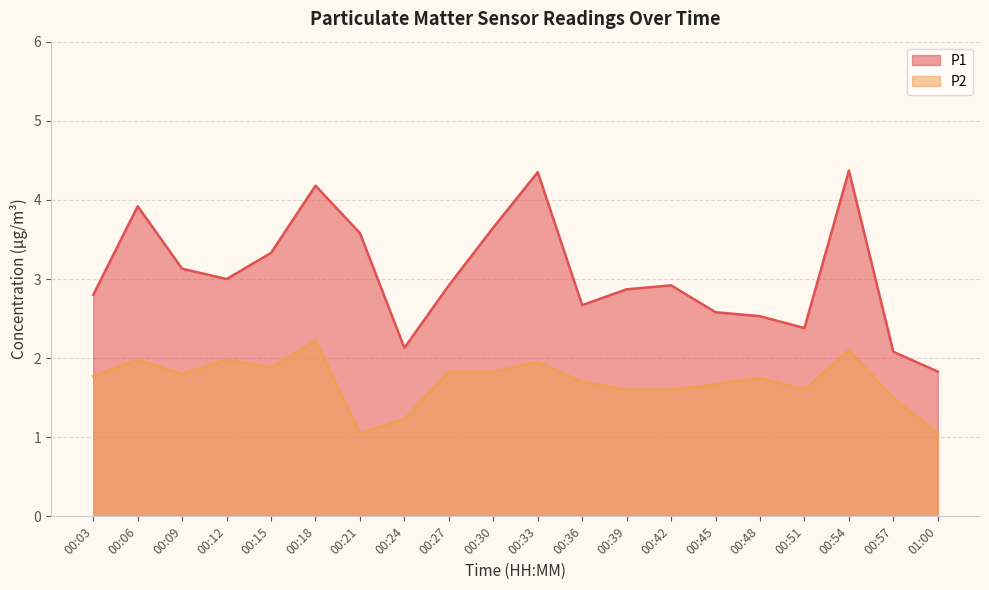

What is the total value across all series at 00:15?

5.2